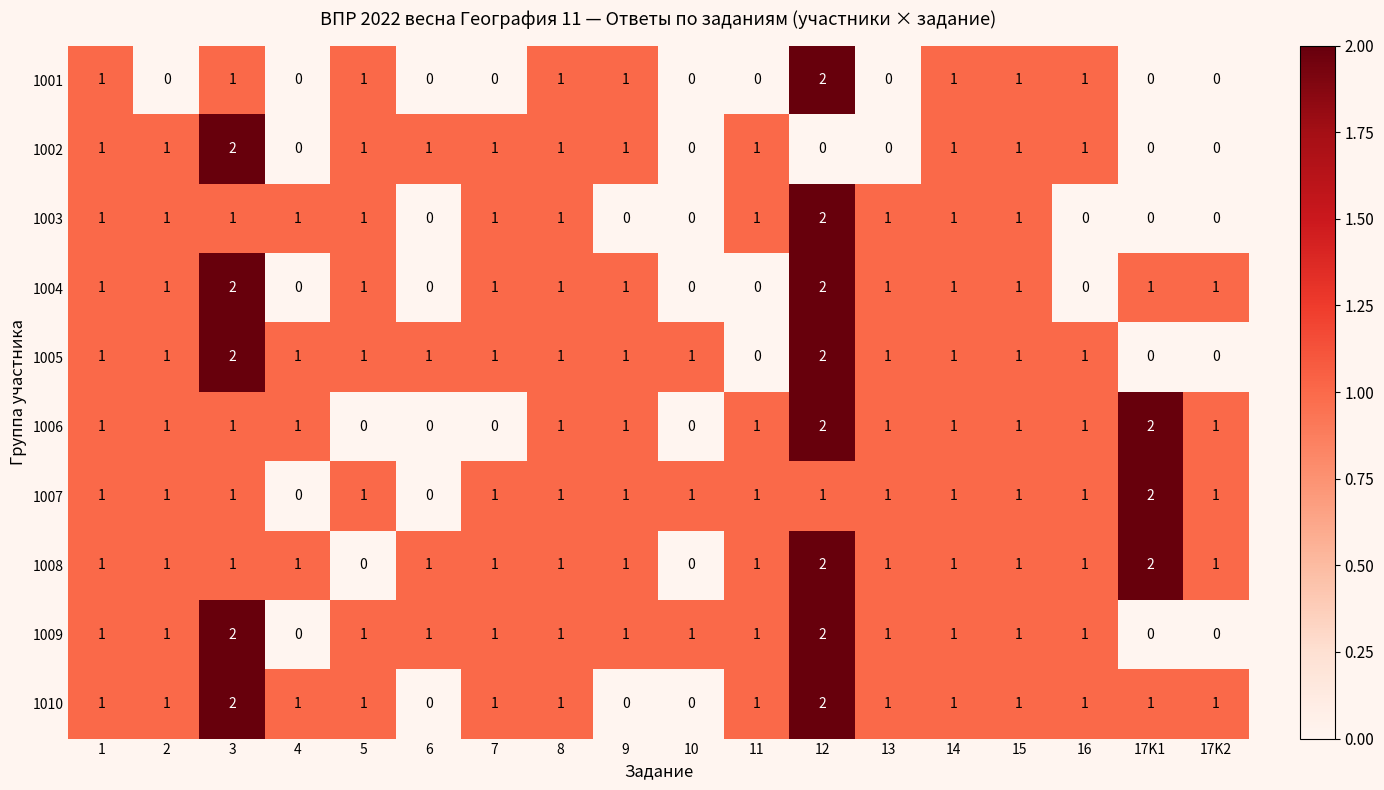

What is the sum of all 1005 values?

17